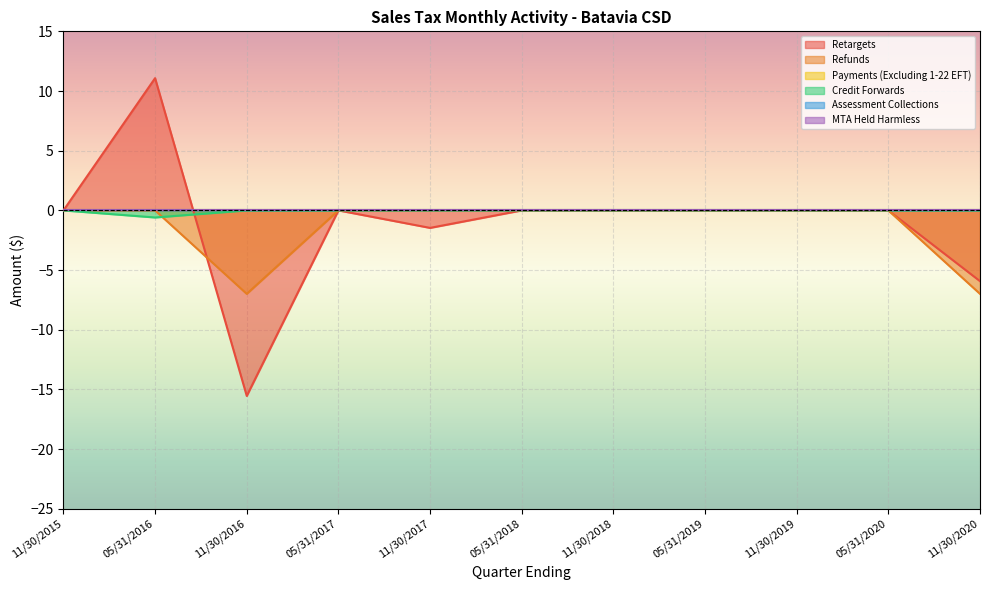

Which category has the lowest value in the Credit Forwards series?

05/31/2016